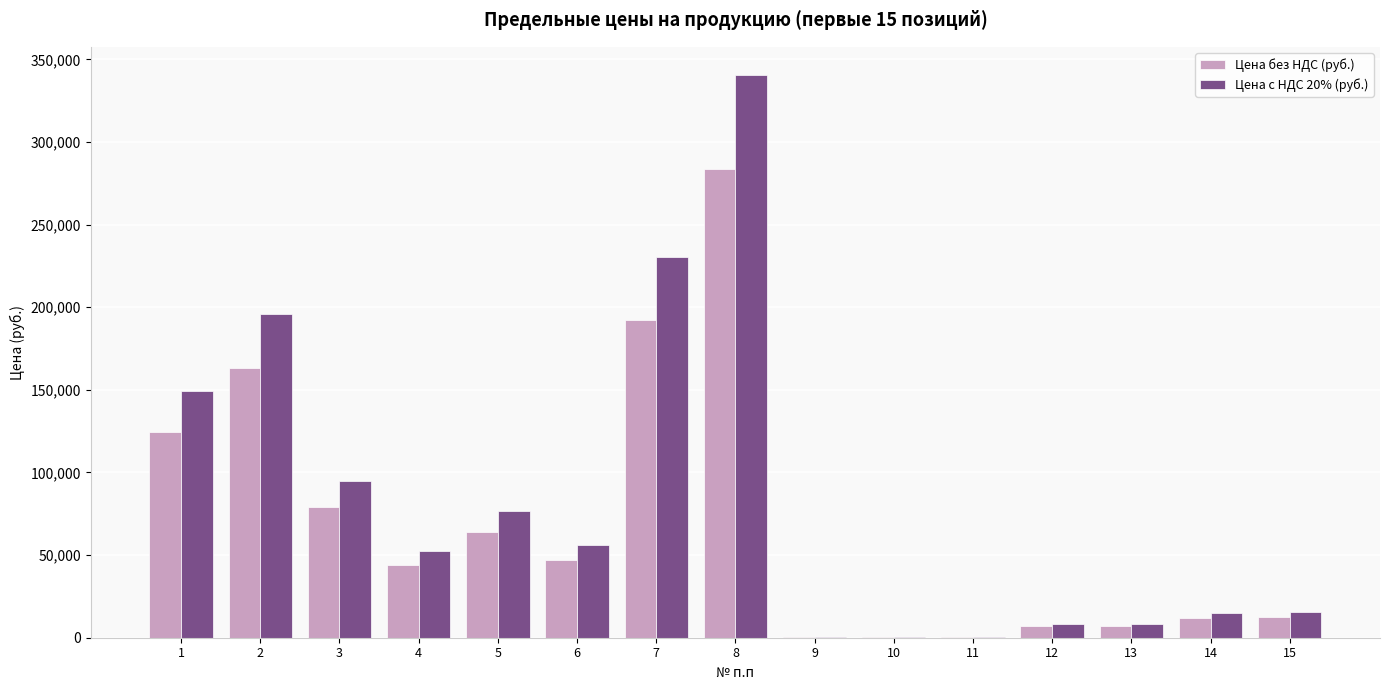

Is it true that Цена с НДС 20% (руб.) equals 472369.4 at 8?

False